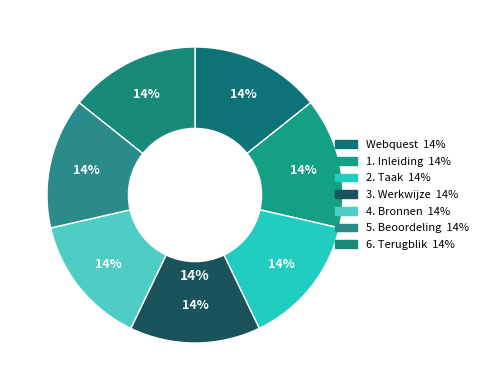

To the nearest percent, what percentage of the pie is 1. Inleiding?

14%